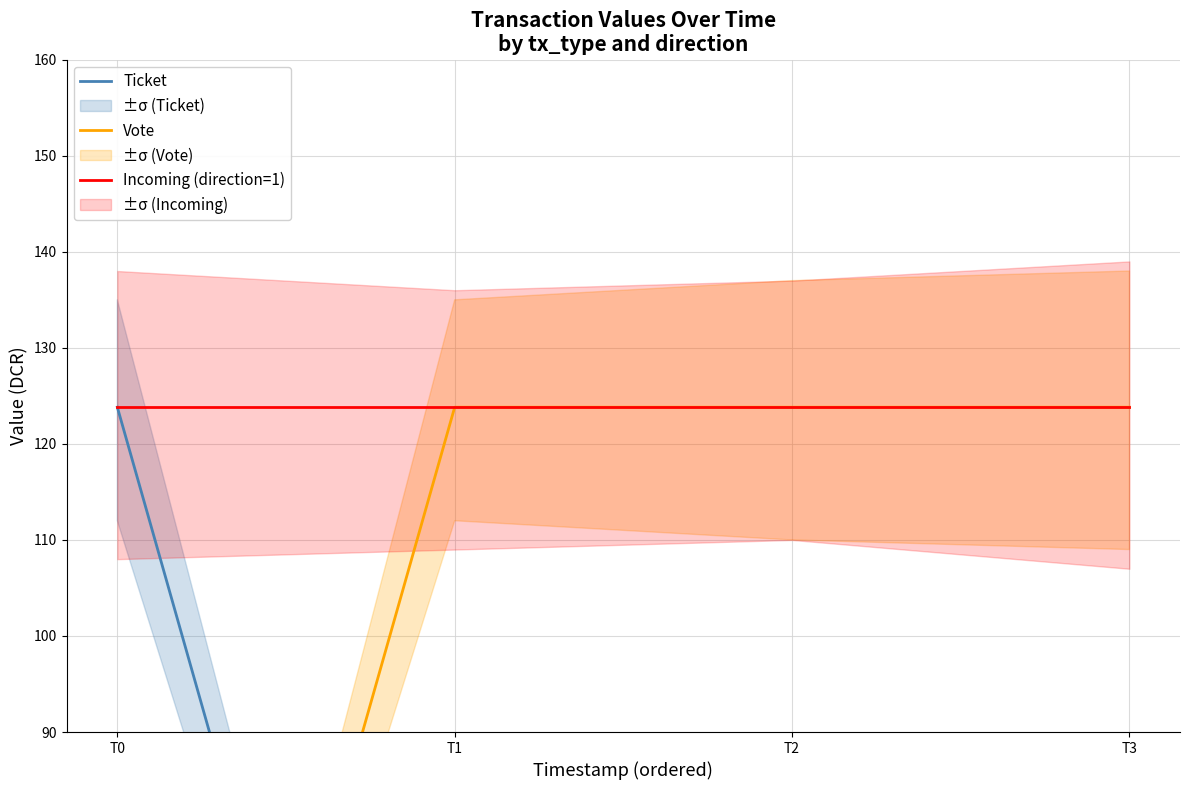

What is the sum of all Vote values?

371.5